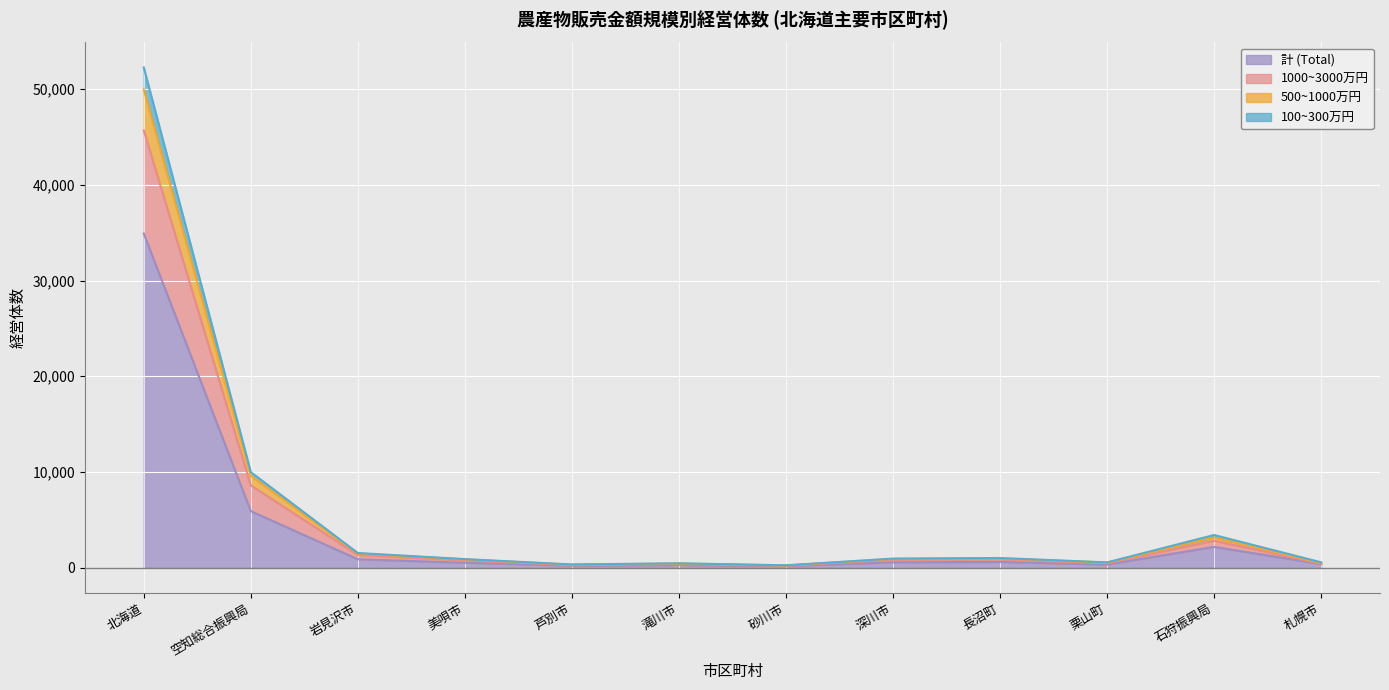

True or false: 500~1000万円 and 計 (Total) cross at least once.

False